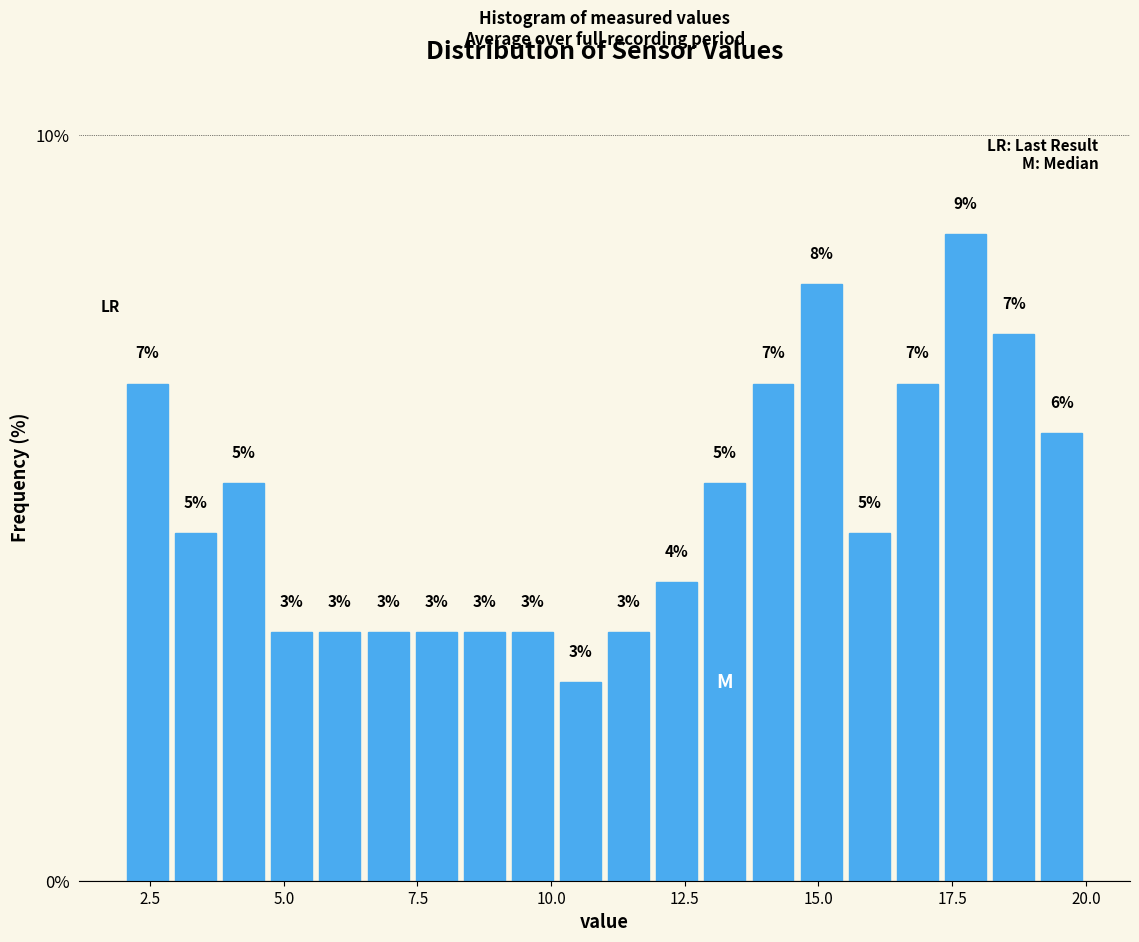

Around what value on the x-axis is the tallest bar? Give the approximate position of its centre, as read against the axis.

18.0